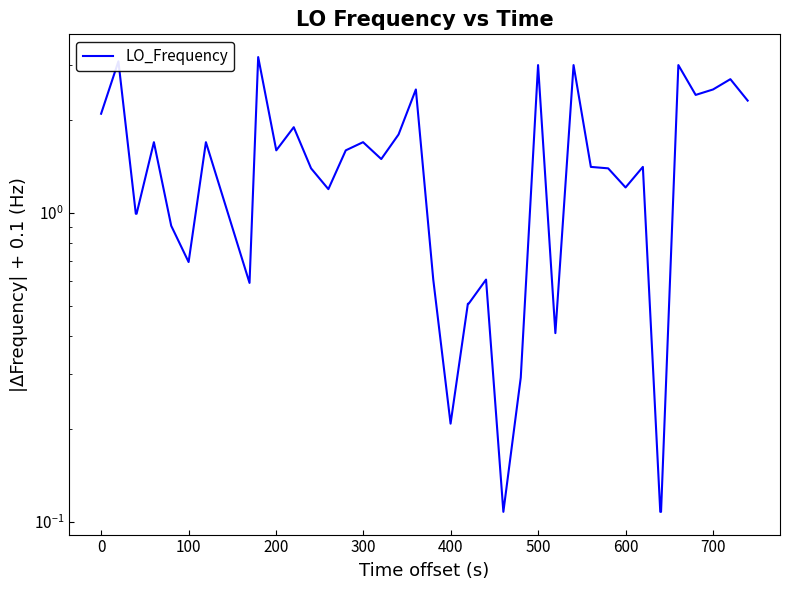

How many interior local valleys (lower than both neighbors) does the data have?

10